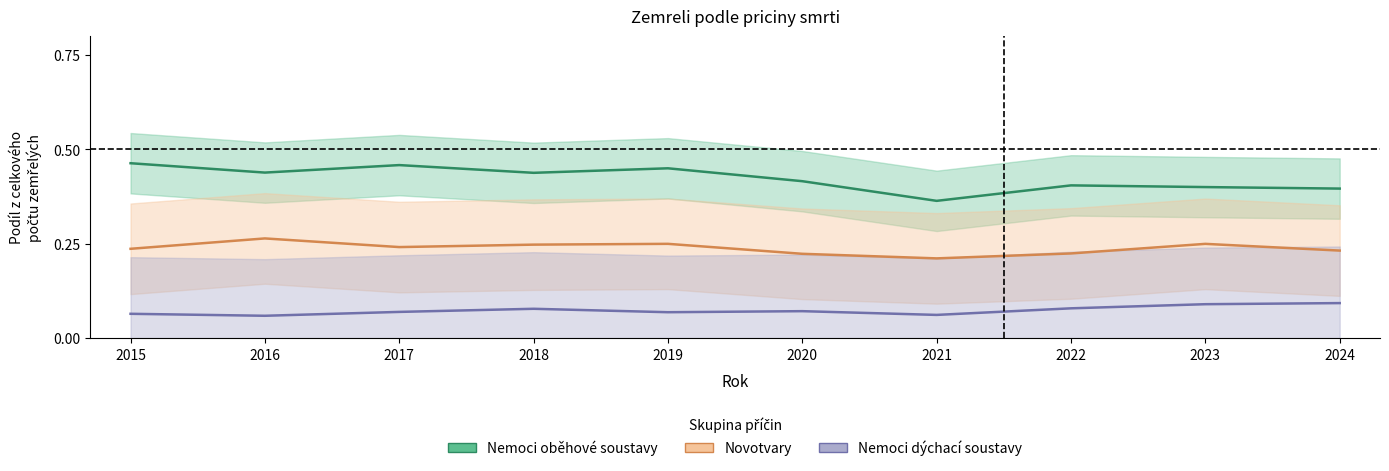

Count the number of data series in this chart.

3